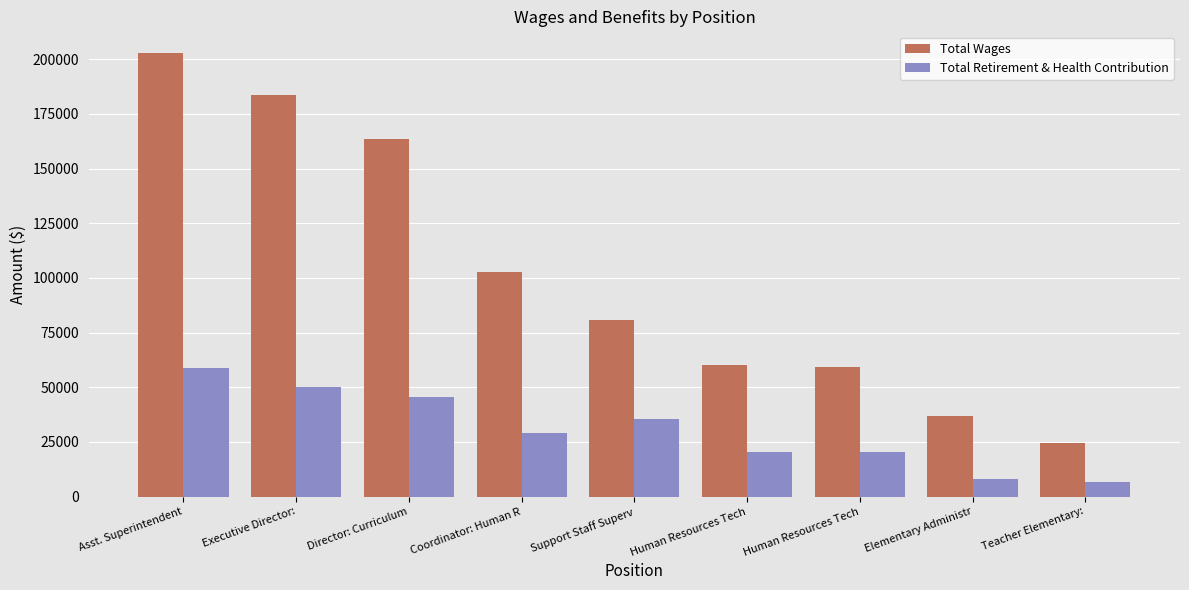

How many series are shown in this chart?

2